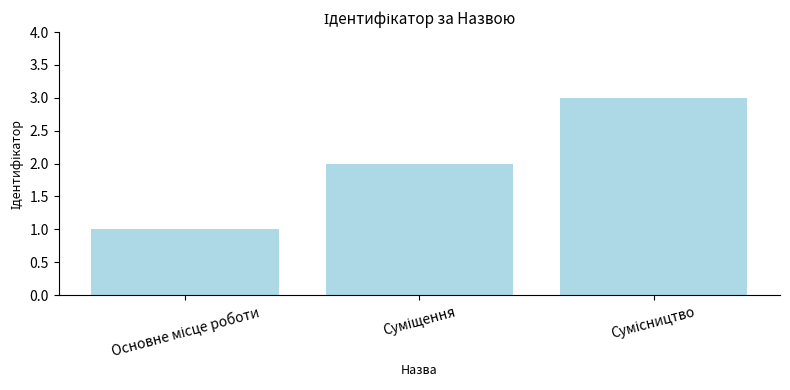

What is the greatest value displayed?

3